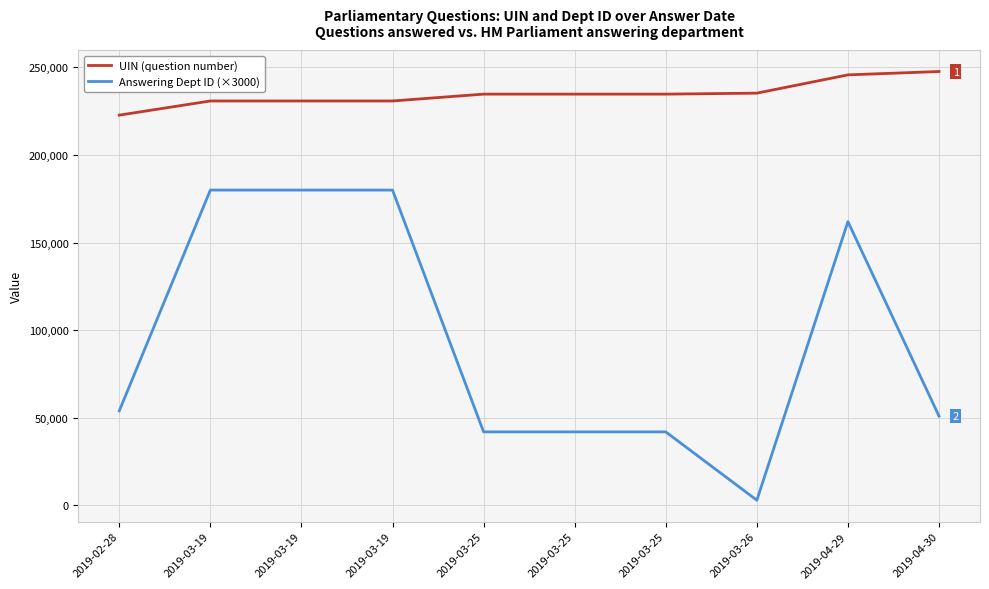

Between 2019-03-26 and 2019-04-30, which is larger?

2019-04-30